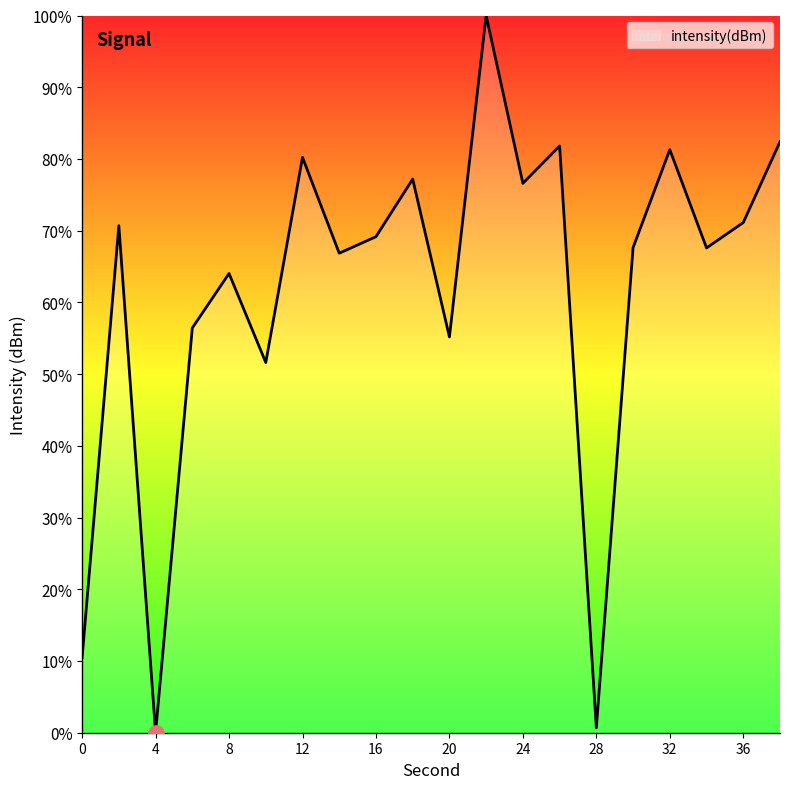

What is the difference between the maximum and minimum values?

100.0